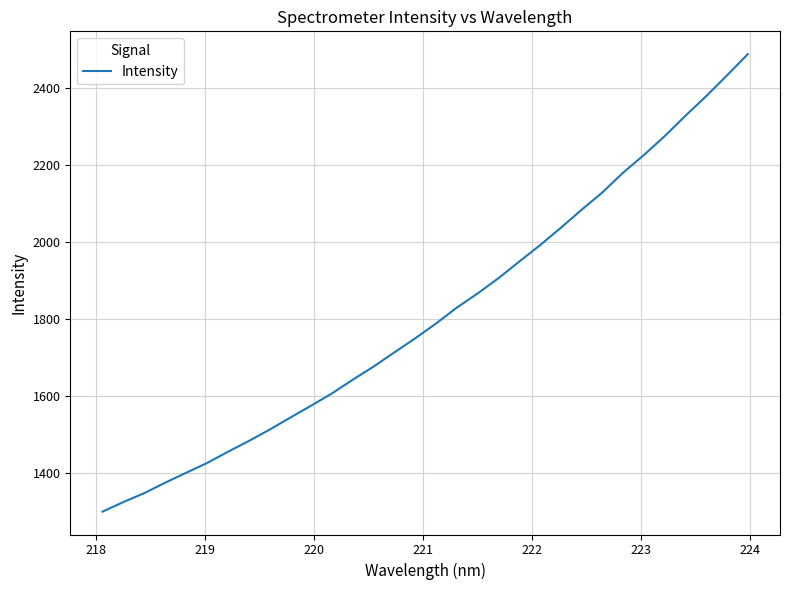

What is the difference between the maximum and minimum values?

1188.8